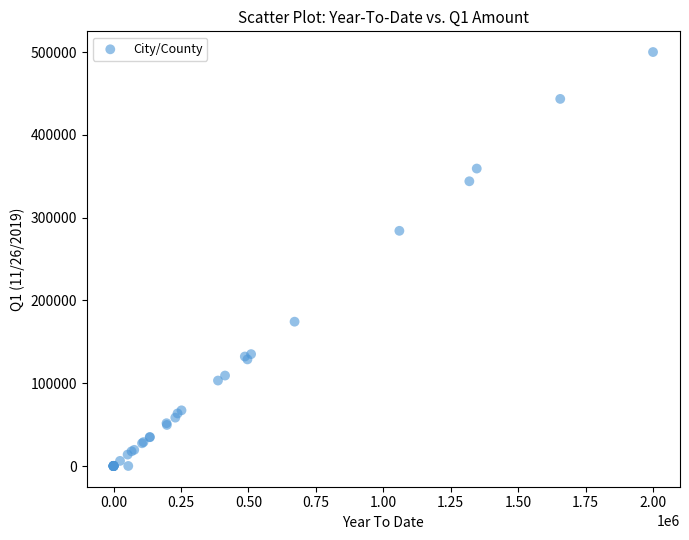

What Y value in the scatter plot is closest to 250092?

284178.5